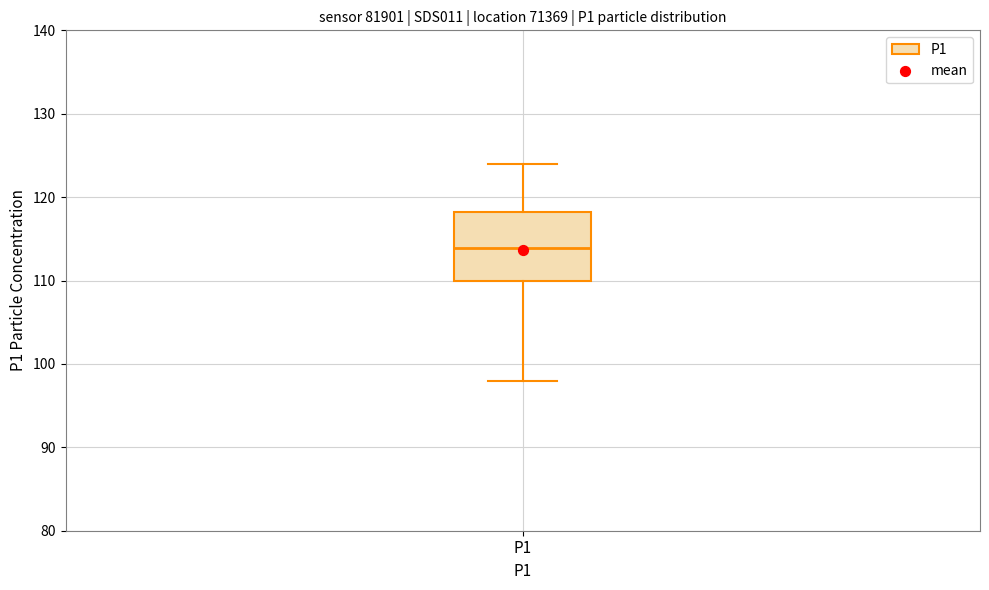

Where is the lower edge of the box for P1 on the y-axis? The values are not printed on the chart, so give them approximately, as read against the axis.

110